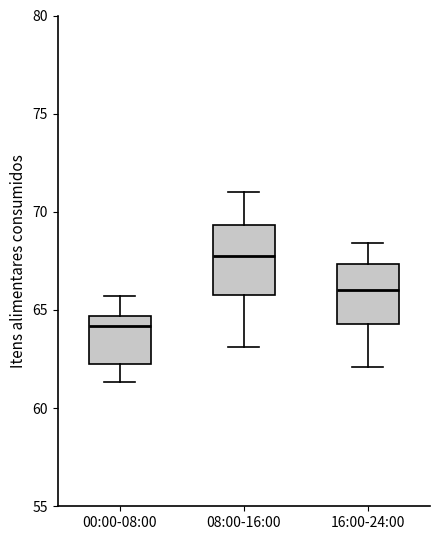

Reading left to right, transcribe this box plot: for each box, give where its median line is, the range the box spans, and where its two whiskers end, as read against the y-axis. The values are not printed on the chart, so give them approximately, as read against the axis.

00:00-08:00: median 64.0, box 62.0 to 64.5, whiskers 61.5 to 65.5
08:00-16:00: median 67.5, box 66.0 to 69.5, whiskers 63.0 to 71.0
16:00-24:00: median 66.0, box 64.5 to 67.5, whiskers 62.0 to 68.5